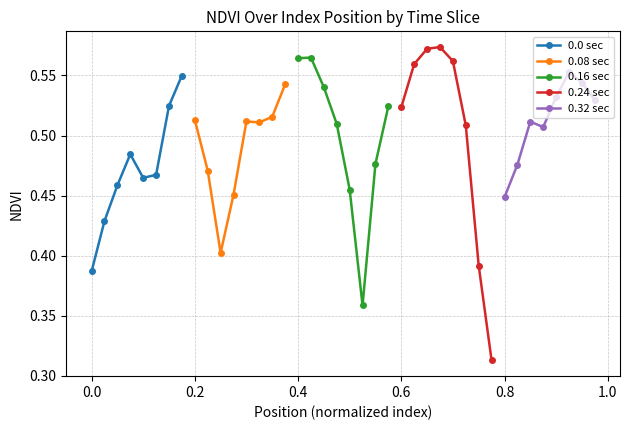

In 0.08 sec, how many points are lower than both neighbors (excluding endpoints)?

2